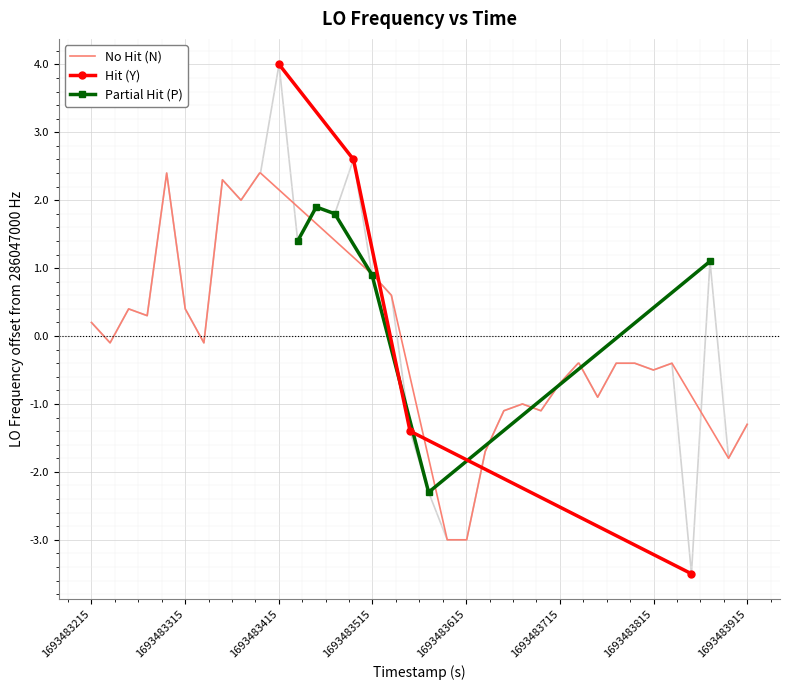

What is the difference between the maximum and minimum values?

7.5